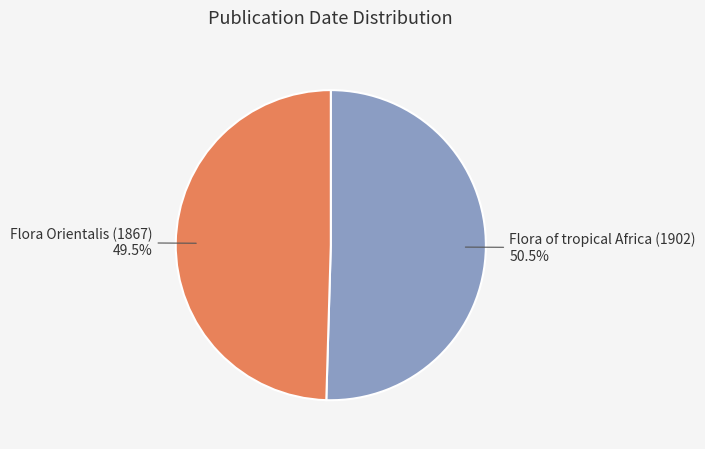

True or false: Flora Orientalis (1867) accounts for 41% of the total.

False